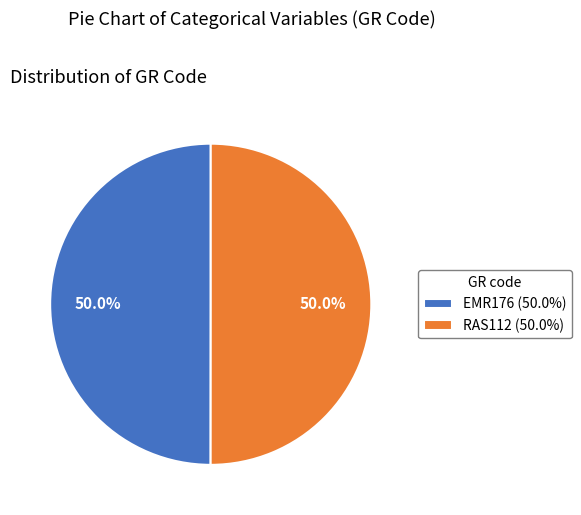

What percentage is NOT represented by EMR176 (50.0%)?

50.0%